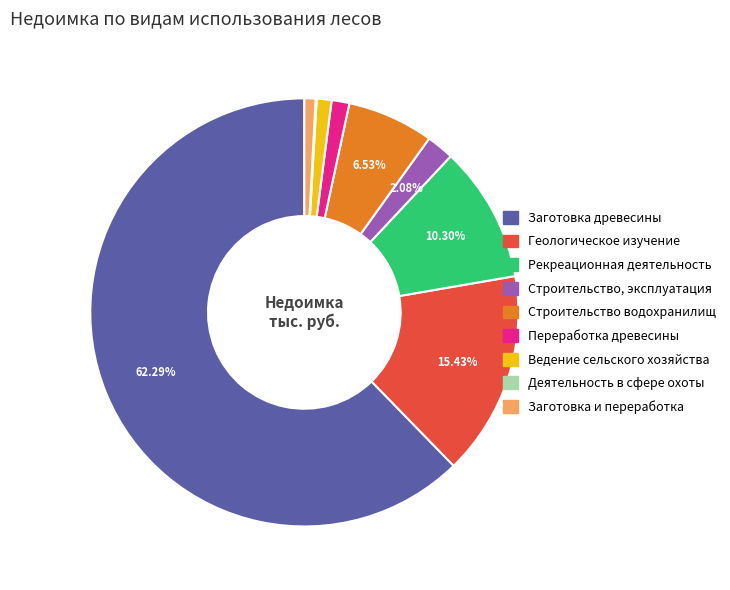

Is there a majority slice in this chart?

Yes